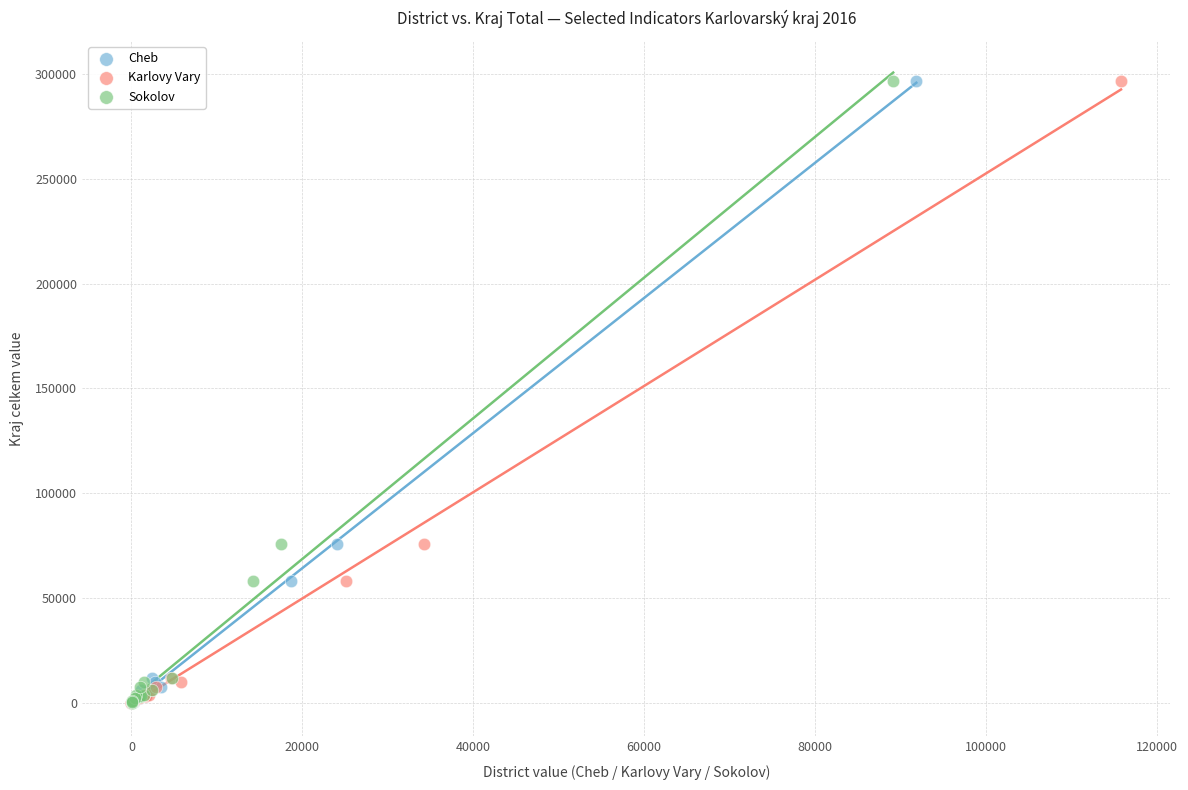

What are all the series names shown in the legend?

Cheb, Karlovy Vary, Sokolov